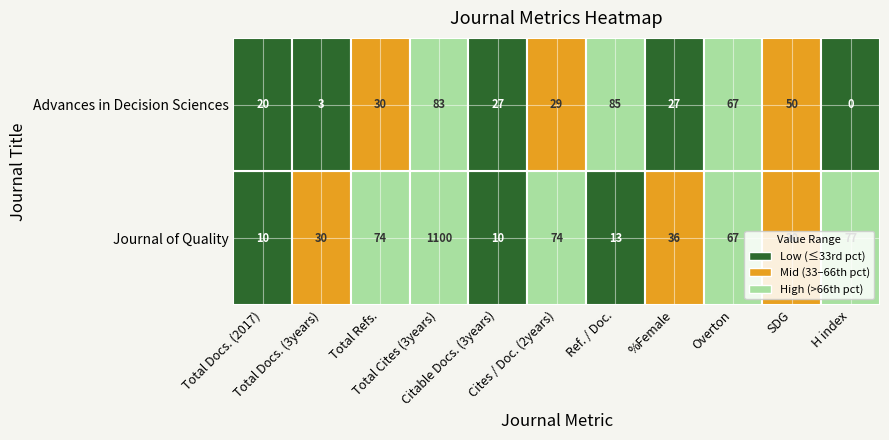

How many data points in Advances in Decision Sciences are above 29?

5